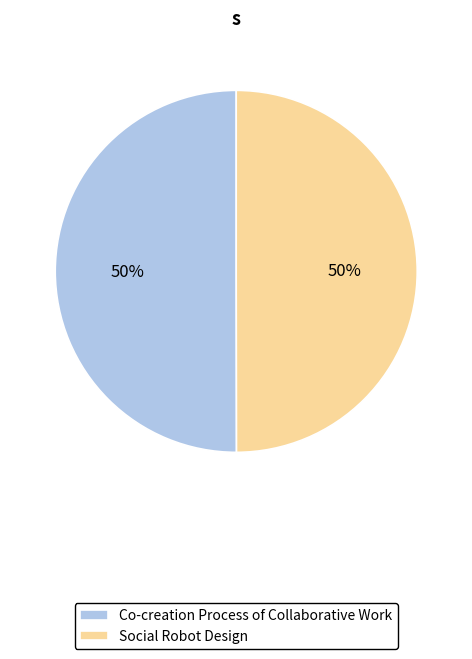

What is the ratio of the value at Social Robot Design to the value at Co-creation Process of Collaborative Work?

1.0